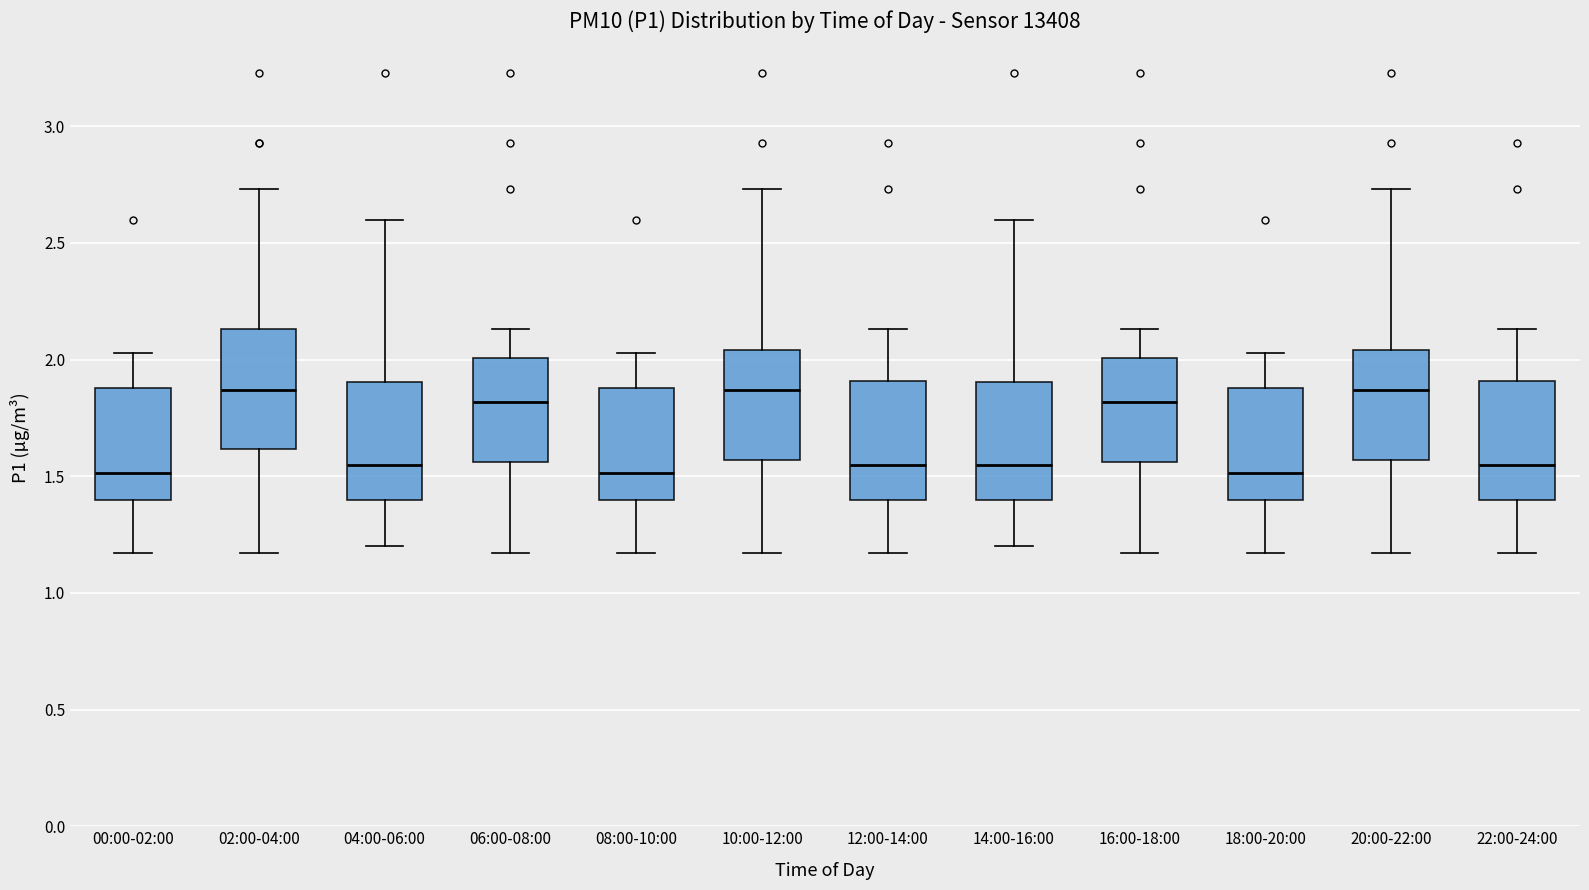

Reading left to right, transcribe this box plot: for each box, give where its median line is, the range the box spans, and where its two whiskers end, as read against the y-axis. The values are not printed on the chart, so give them approximately, as read against the axis.

00:00-02:00: median 1.50, box 1.40 to 1.90, whiskers 1.15 to 2.05
02:00-04:00: median 1.85, box 1.60 to 2.15, whiskers 1.15 to 2.75
04:00-06:00: median 1.55, box 1.40 to 1.90, whiskers 1.20 to 2.60
06:00-08:00: median 1.80, box 1.55 to 2.00, whiskers 1.15 to 2.15
08:00-10:00: median 1.50, box 1.40 to 1.90, whiskers 1.15 to 2.05
10:00-12:00: median 1.85, box 1.55 to 2.05, whiskers 1.15 to 2.75
12:00-14:00: median 1.55, box 1.40 to 1.90, whiskers 1.15 to 2.15
14:00-16:00: median 1.55, box 1.40 to 1.90, whiskers 1.20 to 2.60
16:00-18:00: median 1.80, box 1.55 to 2.00, whiskers 1.15 to 2.15
18:00-20:00: median 1.50, box 1.40 to 1.90, whiskers 1.15 to 2.05
20:00-22:00: median 1.85, box 1.55 to 2.05, whiskers 1.15 to 2.75
22:00-24:00: median 1.55, box 1.40 to 1.90, whiskers 1.15 to 2.15